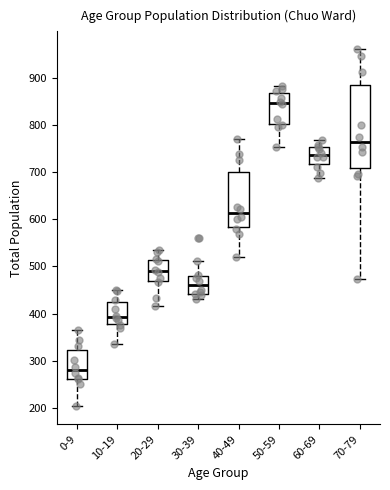

Reading left to right, transcribe this box plot: for each box, give where its median line is, the range the box spans, and where its two whiskers end, as read against the y-axis. The values are not printed on the chart, so give them approximately, as read against the axis.

0-9: median 280, box 260 to 320, whiskers 200 to 370
10-19: median 390, box 380 to 420, whiskers 340 to 450
20-29: median 490, box 470 to 510, whiskers 420 to 530
30-39: median 460, box 440 to 480, whiskers 430 to 510
40-49: median 610, box 580 to 700, whiskers 520 to 770
50-59: median 850, box 800 to 870, whiskers 750 to 880
60-69: median 740, box 720 to 750, whiskers 690 to 770
70-79: median 760, box 710 to 880, whiskers 470 to 960